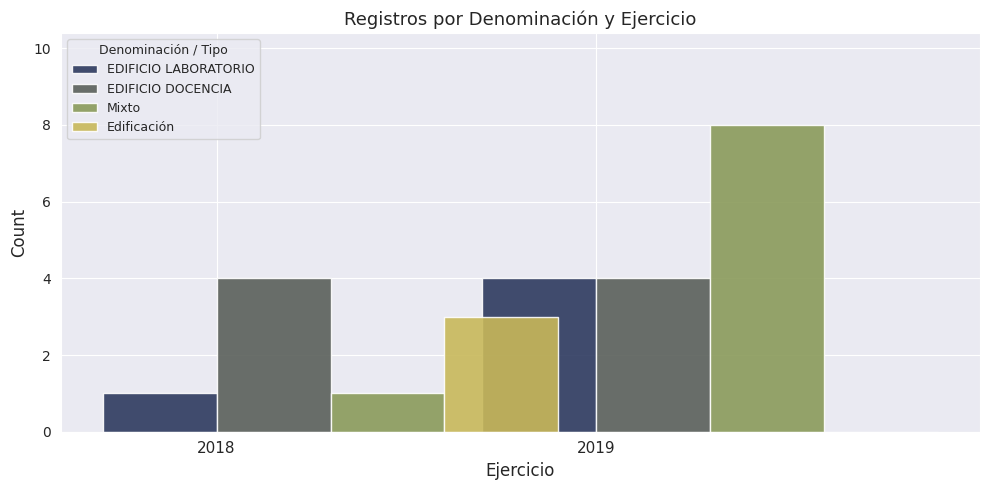

Count the number of data series in this chart.

4